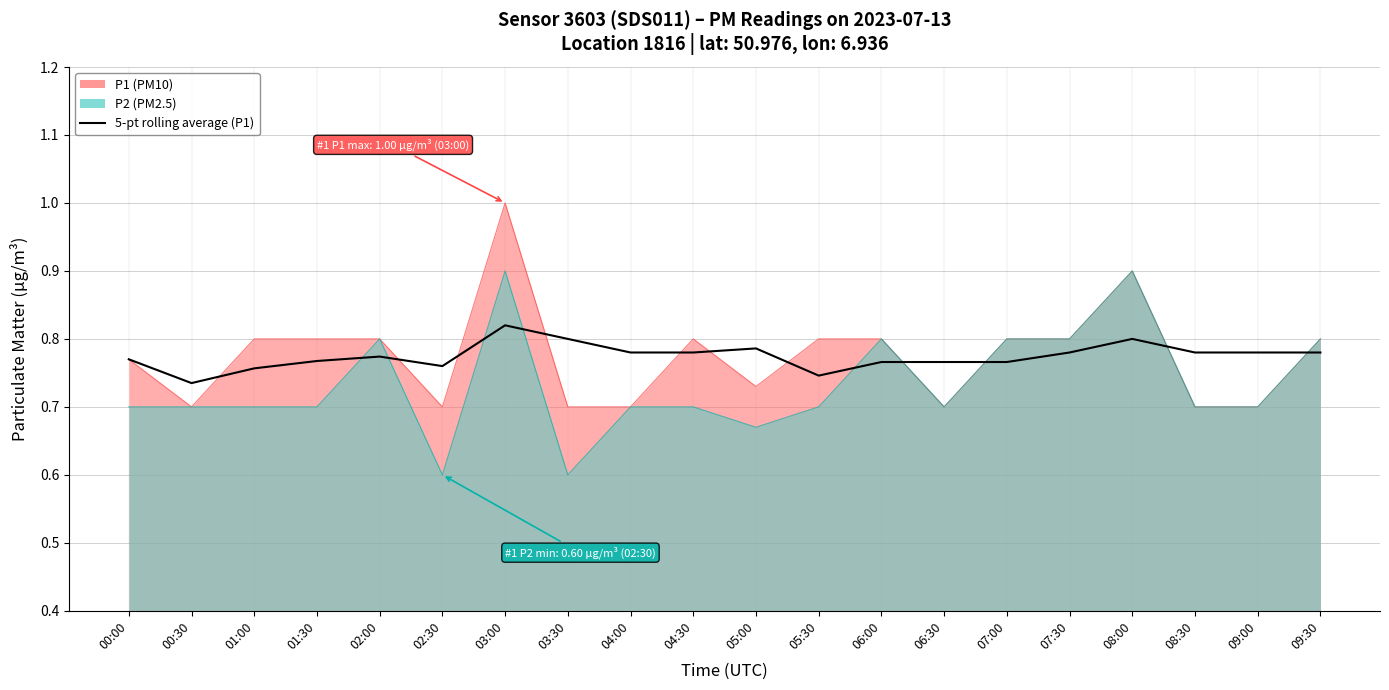

What is the label of the 3rd point from the right?

08:30